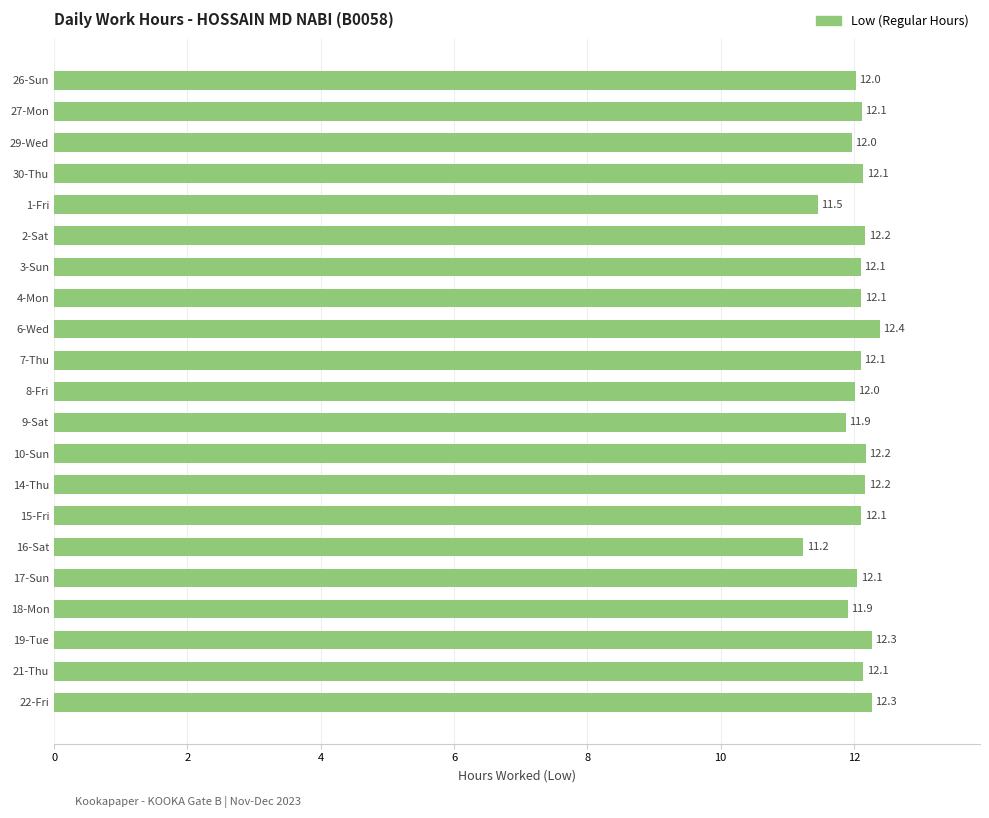

What is the value of the 4th bar from the top?

12.1